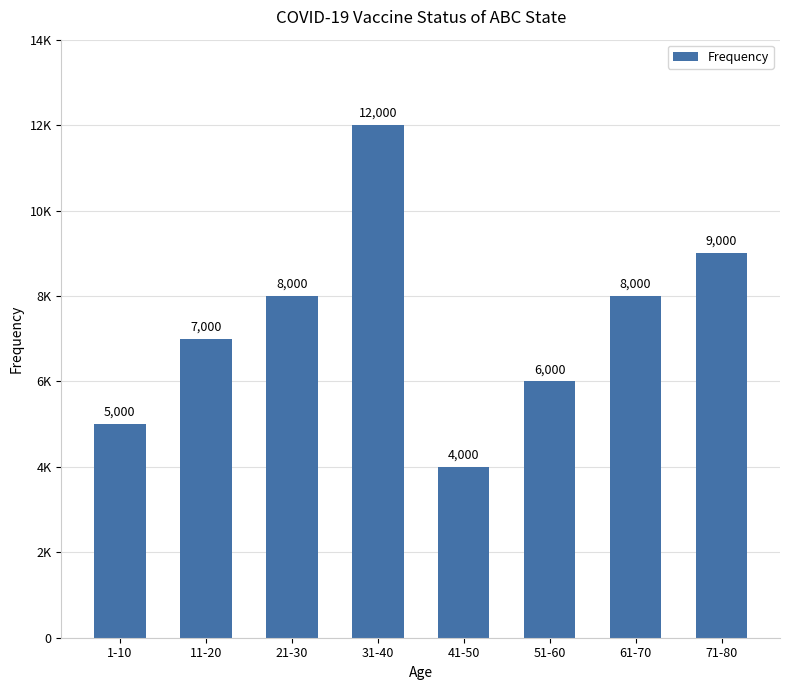

What is the sum of all values?

59000